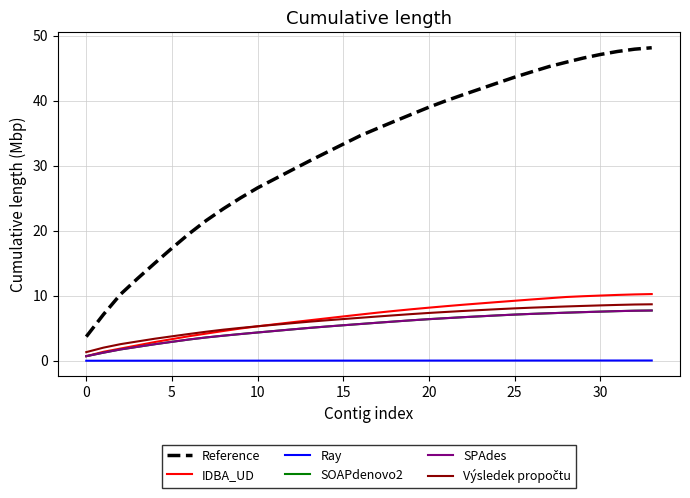

Does the chart have visible grid lines?

Yes